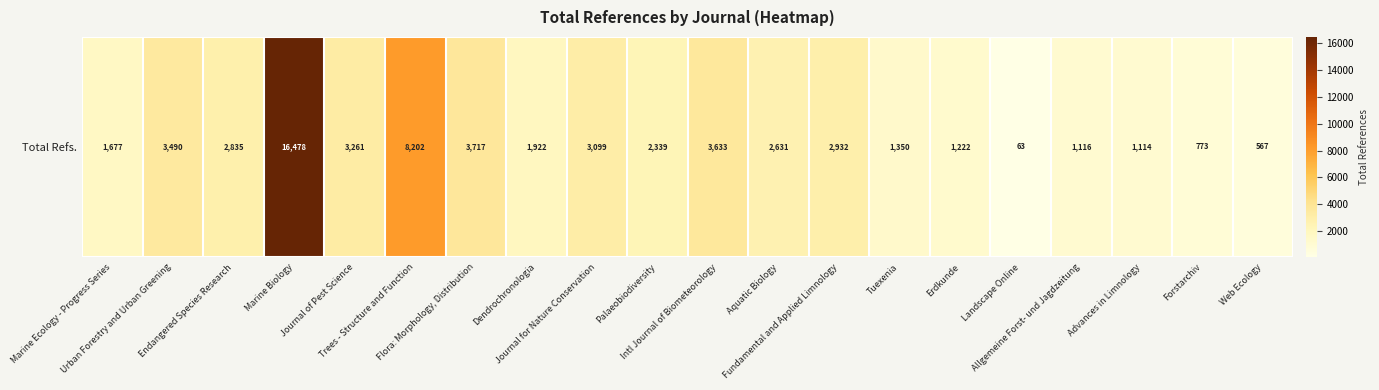

The value at Palaeobiodiversity is 1469. True or false?

False